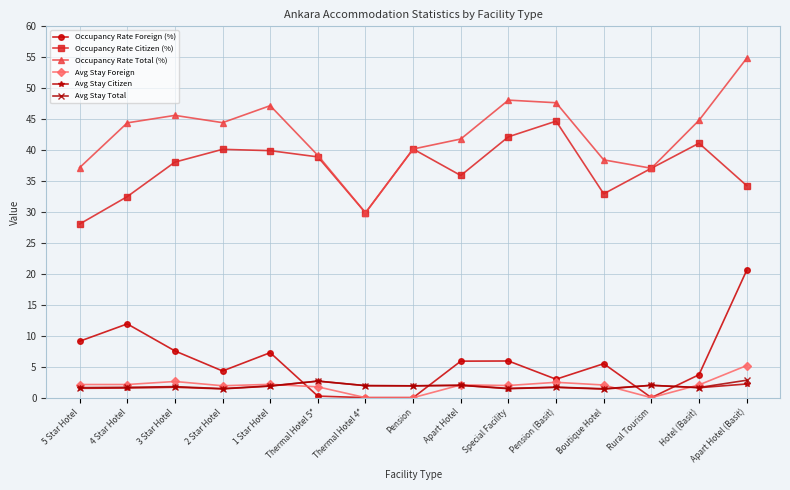

True or false: Avg Stay Total and Occupancy Rate Total (%) cross at least once.

False